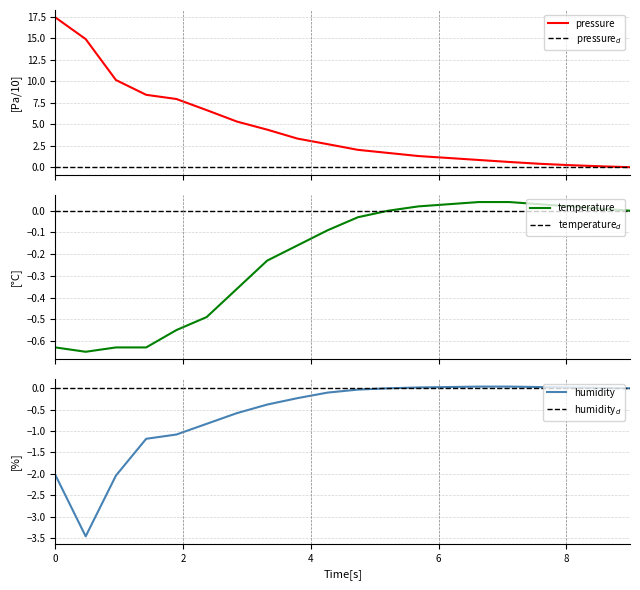

Does the chart display data point markers on the line(s)?

No